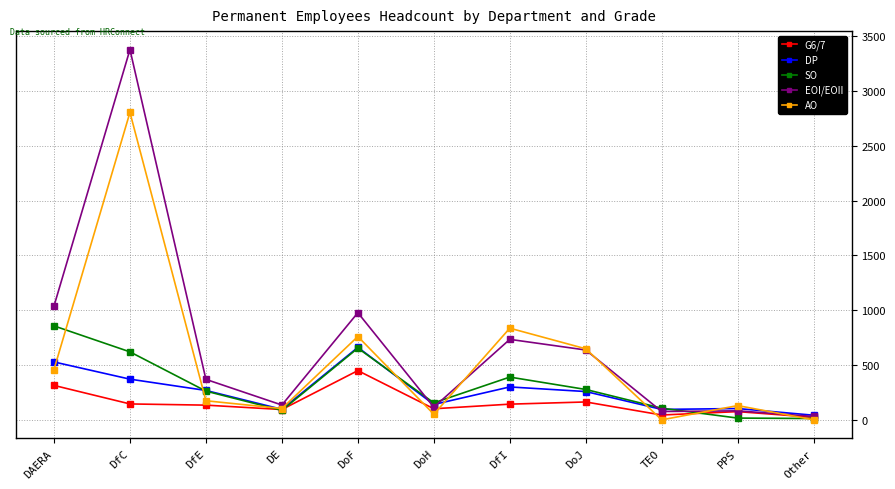

What is the greatest value displayed?

3377